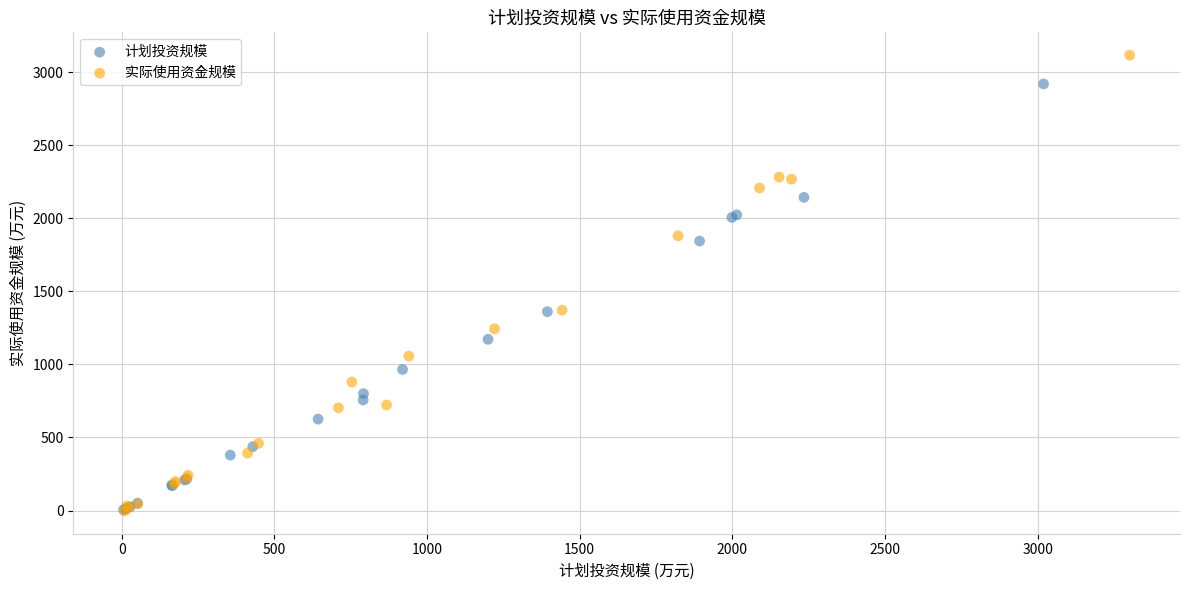

Which series has the widest spread of Y values?

实际使用资金规模